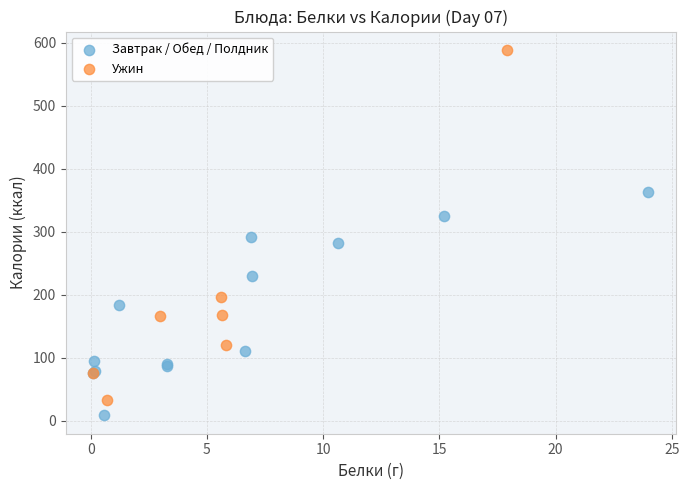

Which series contains the highest Y value?

Ужин